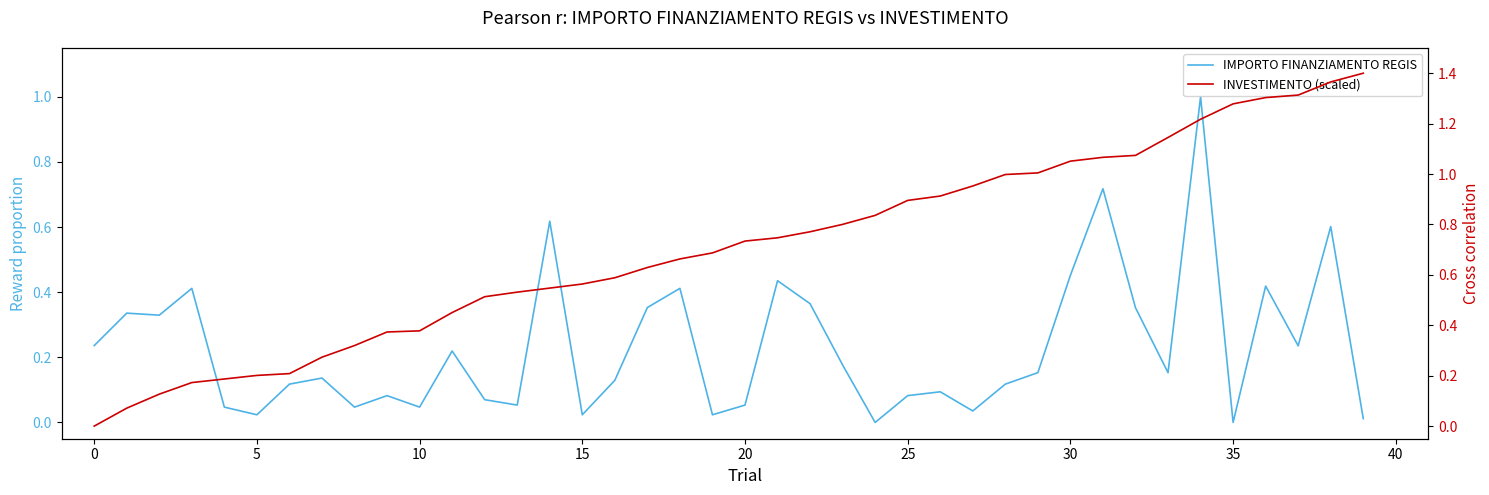

Reading left to right, transcribe all the data shown in this chart.

IMPORTO FINANZIAMENTO REGIS: 0.2	0.3	0.3	0.4	0.0	0.0	0.1	0.1	0.0	0.1	0.0	0.2	0.1	0.1	0.6	0.0	0.1	0.4	0.4	0.0	0.1	0.4	0.4	0.2	0.0	0.1	0.1	0.0	0.1	0.2	0.5	0.7	0.4	0.2	1.0	0.0	0.4	0.2	0.6	0.0
INVESTIMENTO (scaled): 0.0	0.1	0.1	0.2	0.2	0.2	0.2	0.3	0.3	0.4	0.4	0.5	0.5	0.5	0.5	0.6	0.6	0.6	0.7	0.7	0.7	0.7	0.8	0.8	0.8	0.9	0.9	1.0	1.0	1.0	1.1	1.1	1.1	1.1	1.2	1.3	1.3	1.3	1.4	1.4